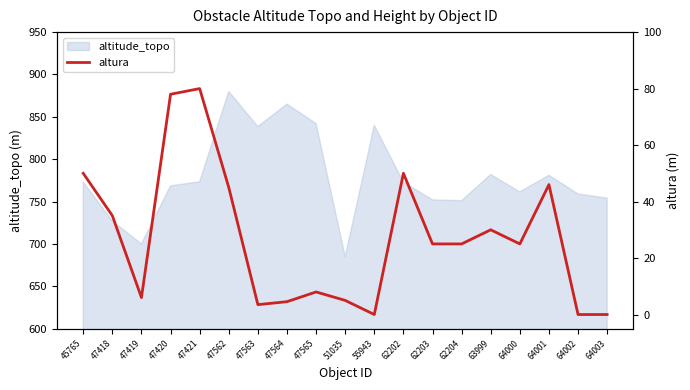

List the labels in order of value, largest first.

47421, 47420, 45765, 62202, 64001, 47562, 47418, 63999, 62203, 62204, 64000, 47565, 47419, 51035, 47564, 47563, 55943, 64002, 64003